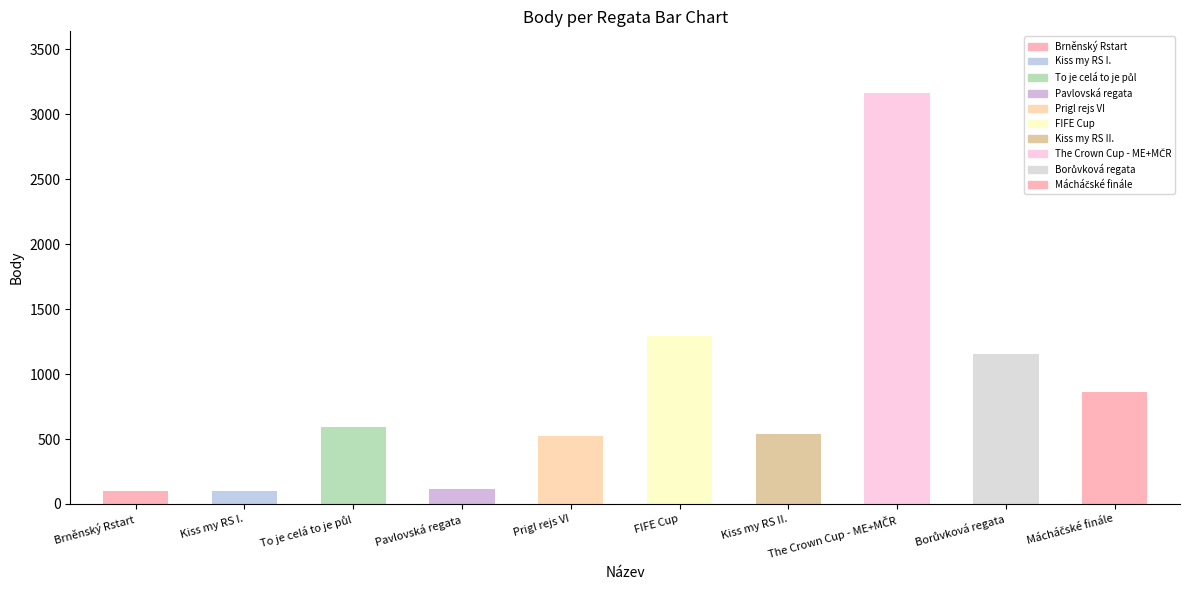

Are the bars grouped side by side (vs. stacked)?

No